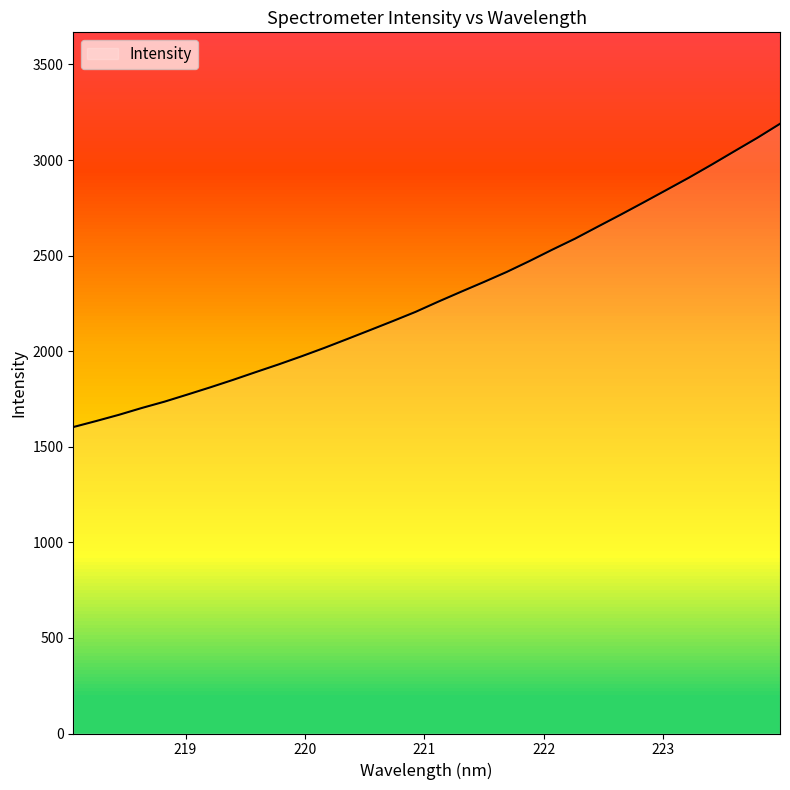

Count the number of values greater than 2259.

16